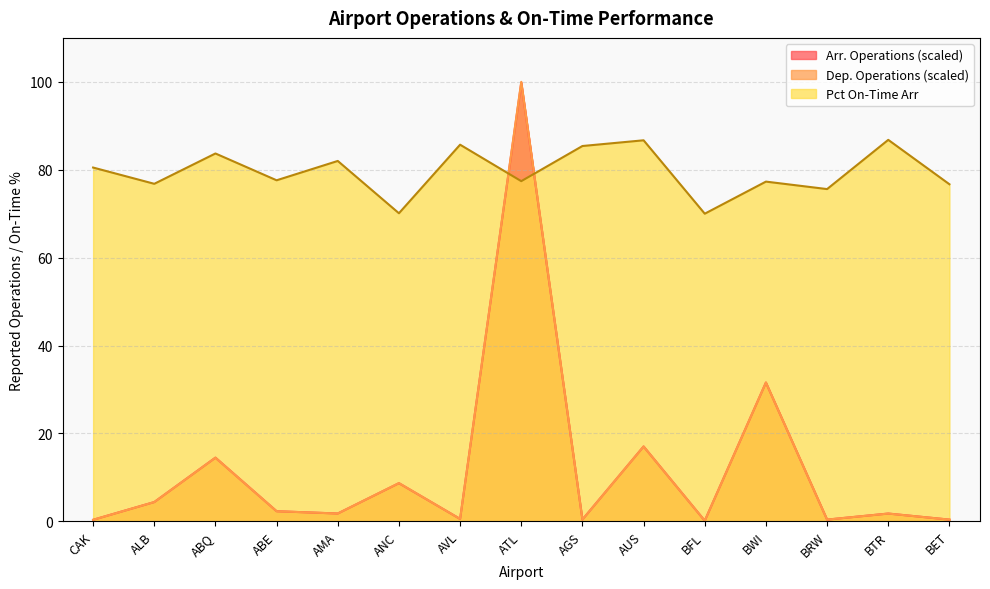

What is the difference between the highest and lowest values at AGS?

85.0